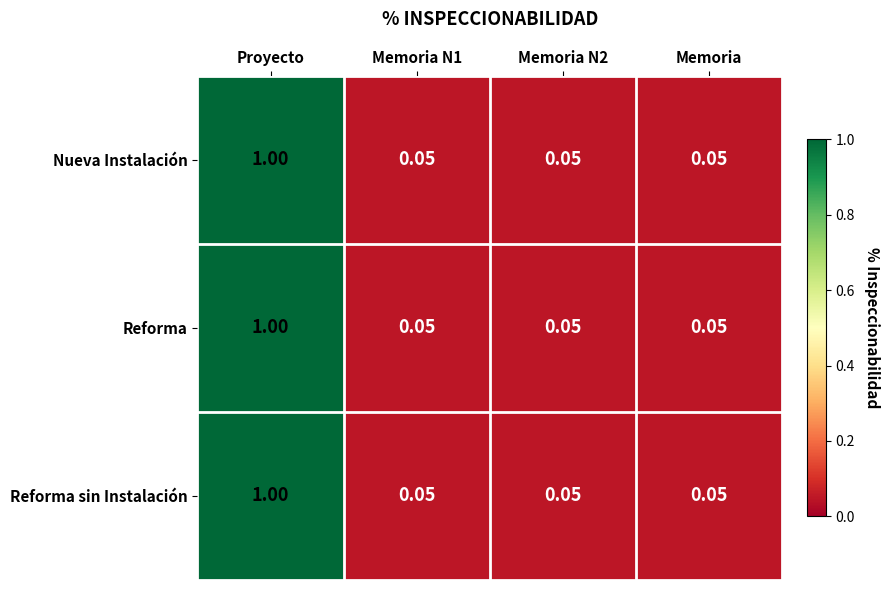

At which category is the sum across all series the highest?

Proyecto